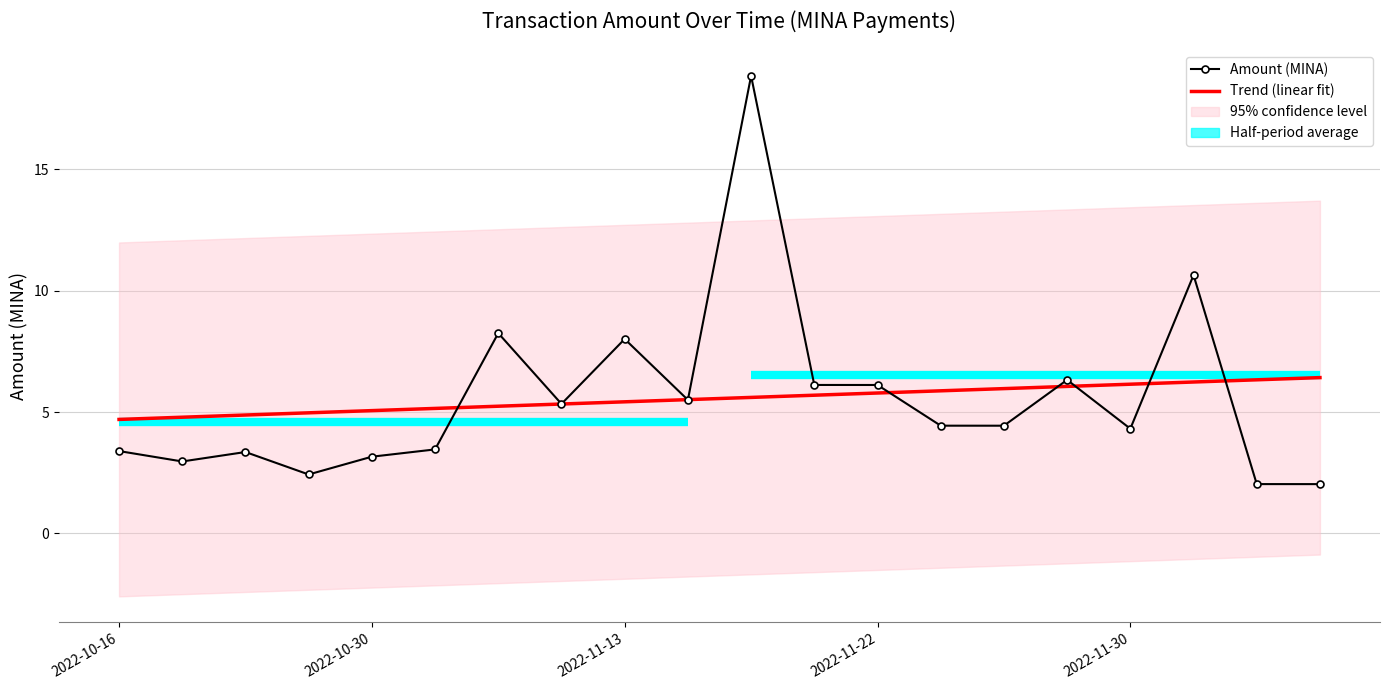

How many lines are shown in the chart?

2